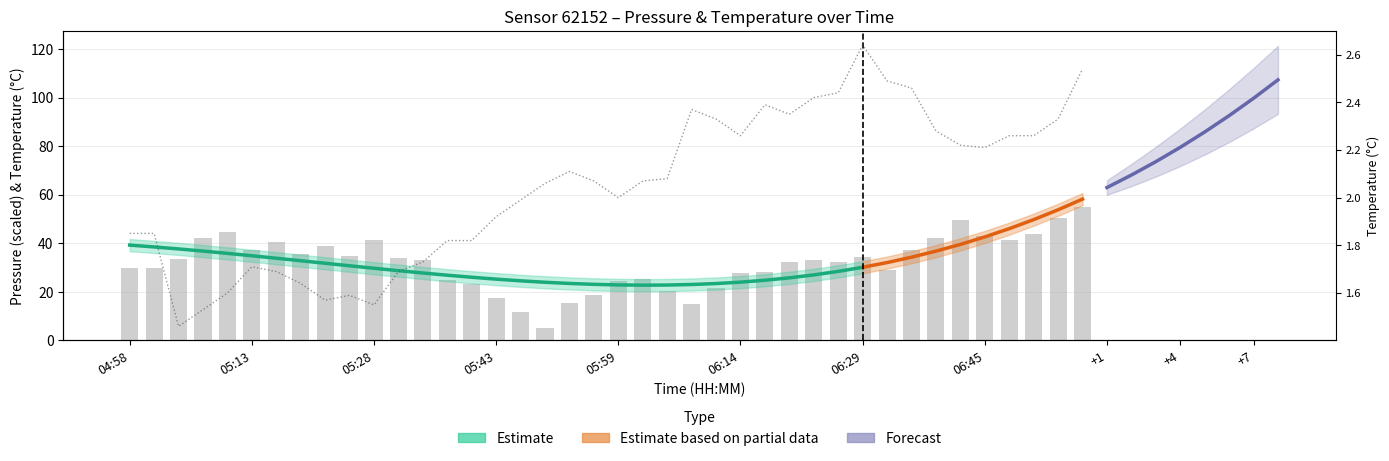

List the series in order of their peak value, highest first.

pressure, temperature